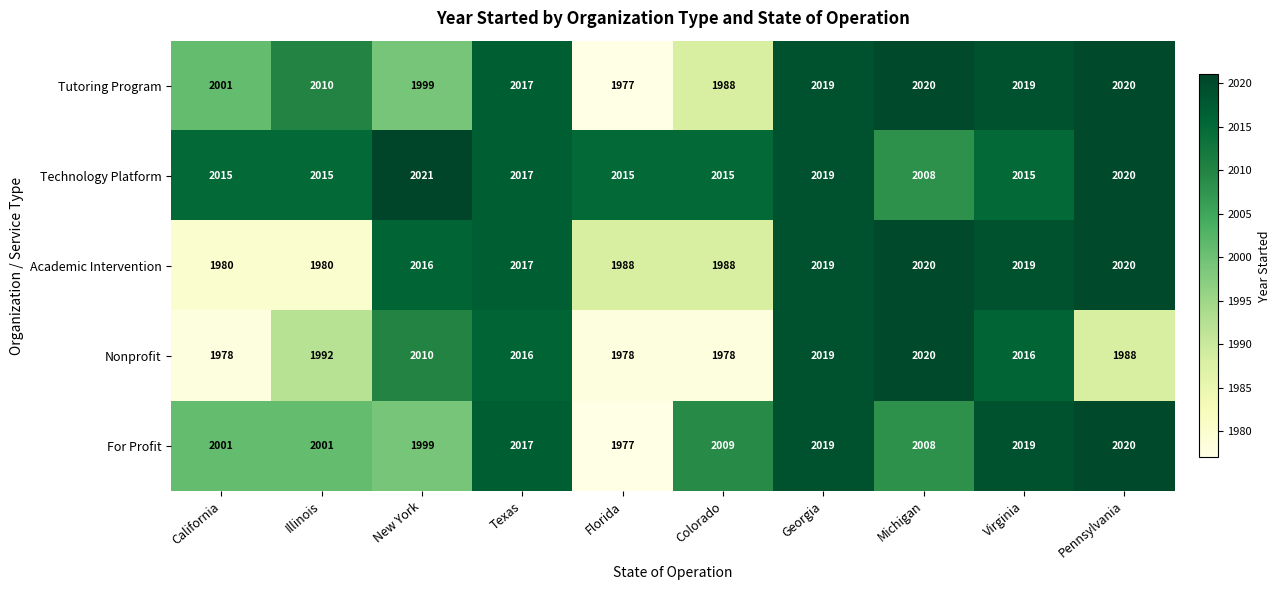

What is the minimum value shown in the chart?

1977